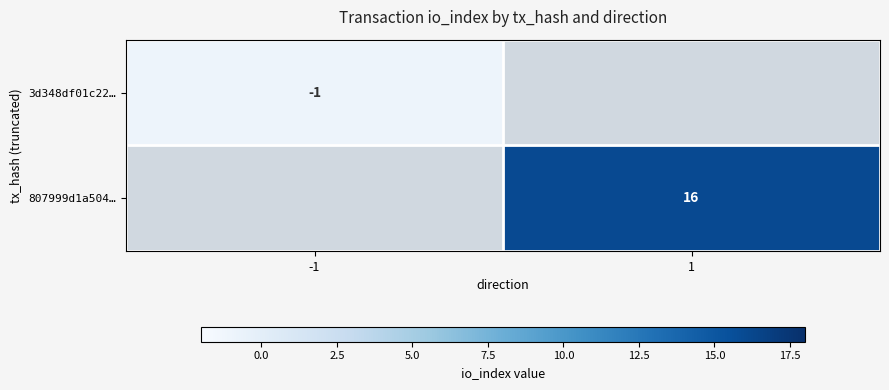

Is the value of 3d348df01c22… at -1 greater than the value of 807999d1a504… at 1?

No